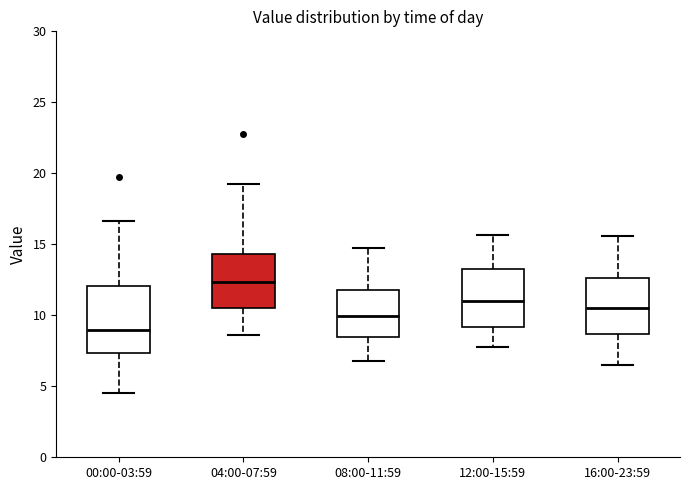

Where is the lower edge of the box for 12:00-15:59 on the y-axis? The values are not printed on the chart, so give them approximately, as read against the axis.

9.0